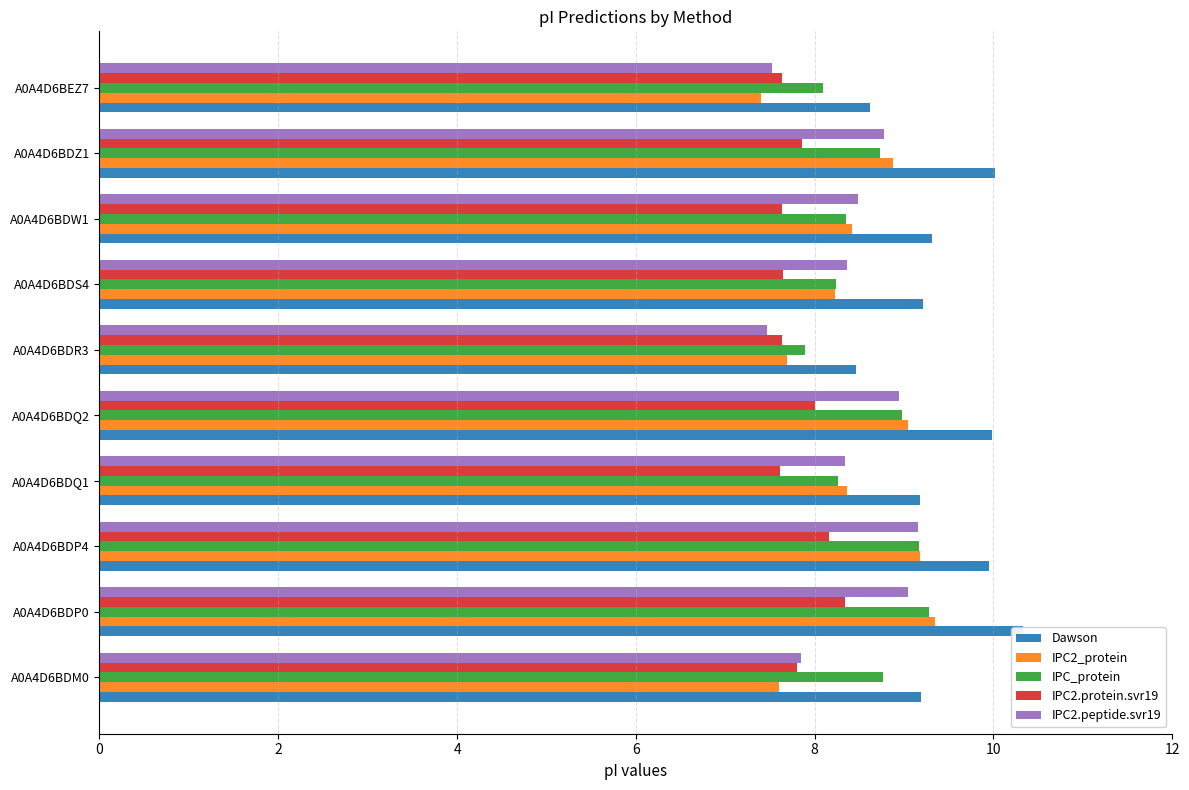

Reading right to left, transcribe all the data shown in this chart.

Dawson: 8.6	10.0	9.3	9.2	8.5	10.0	9.2	10.0	10.3	9.2
IPC2_protein: 7.4	8.9	8.4	8.2	7.7	9.0	8.4	9.2	9.3	7.6
IPC_protein: 8.1	8.7	8.3	8.2	7.9	9.0	8.3	9.2	9.3	8.8
IPC2.protein.svr19: 7.6	7.9	7.6	7.6	7.6	8.0	7.6	8.2	8.3	7.8
IPC2.peptide.svr19: 7.5	8.8	8.5	8.4	7.5	8.9	8.3	9.2	9.0	7.8